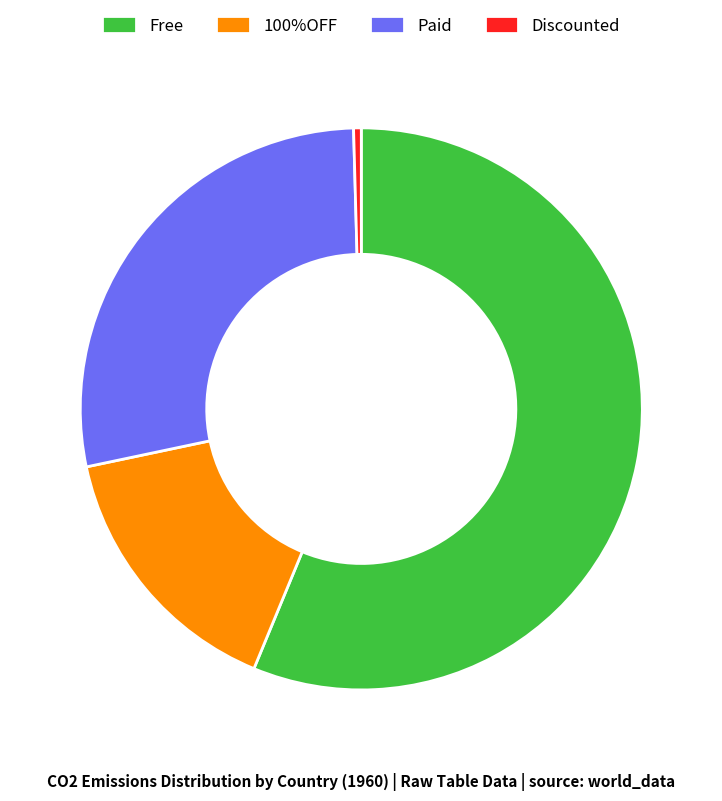

True or false: Discounted accounts for 0% of the total.

True